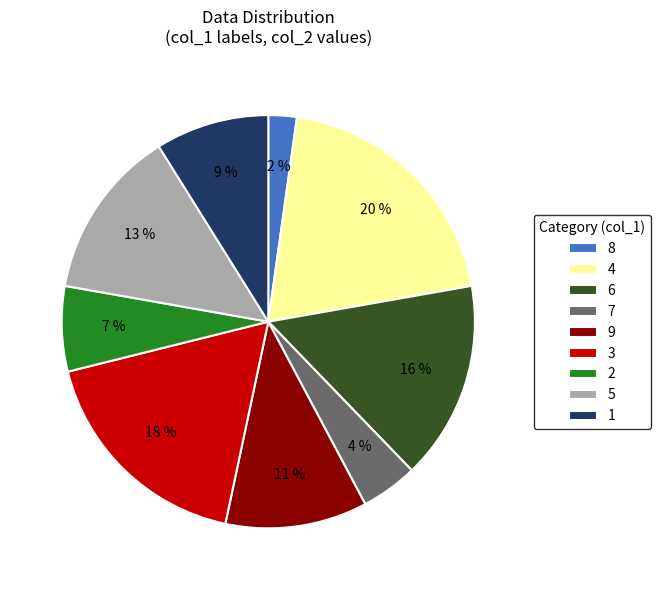

Is there any slice that represents more than half of the pie?

No